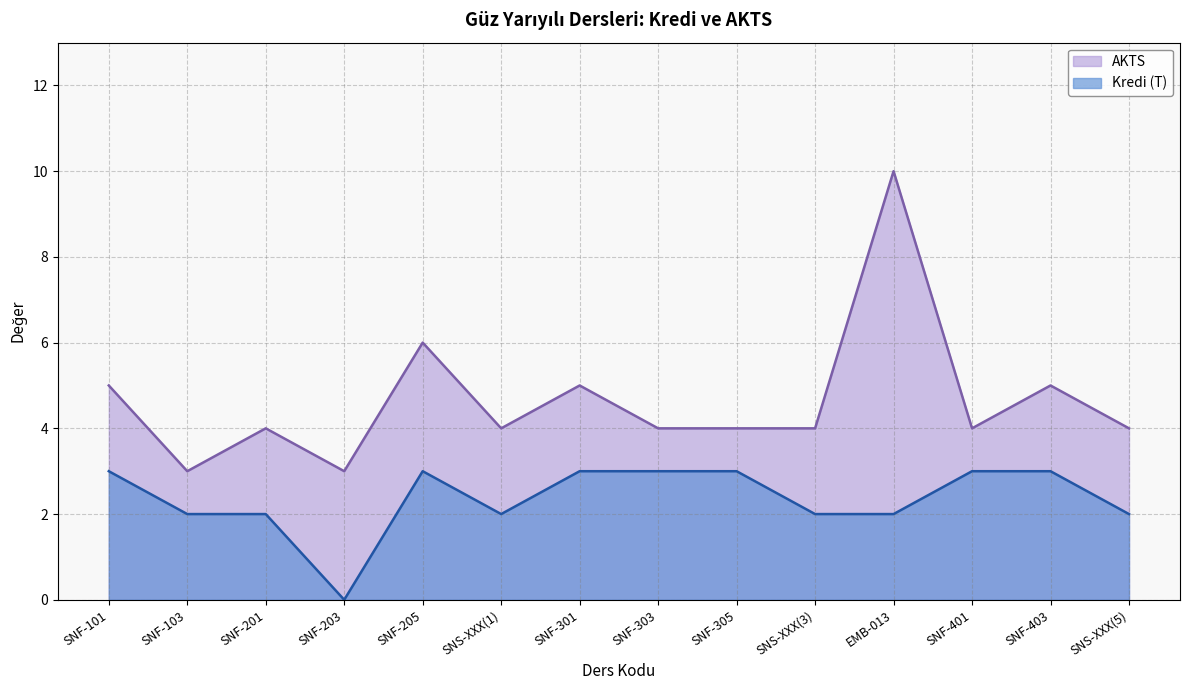

What is the greatest value displayed?

10